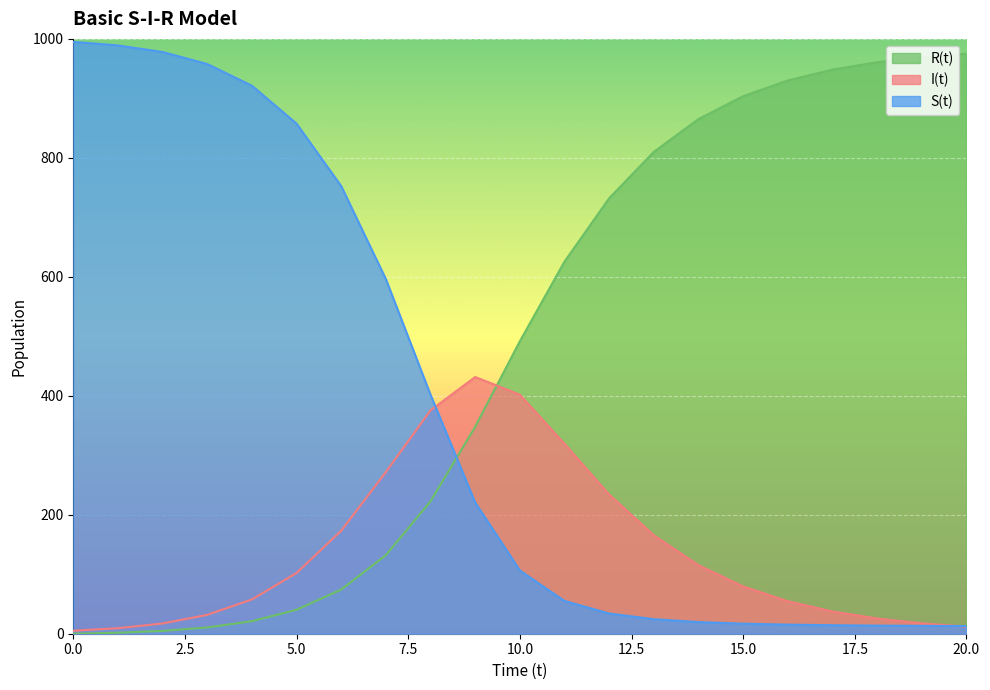

What is the value of the I(t) point at the 11th from the left?

401.9